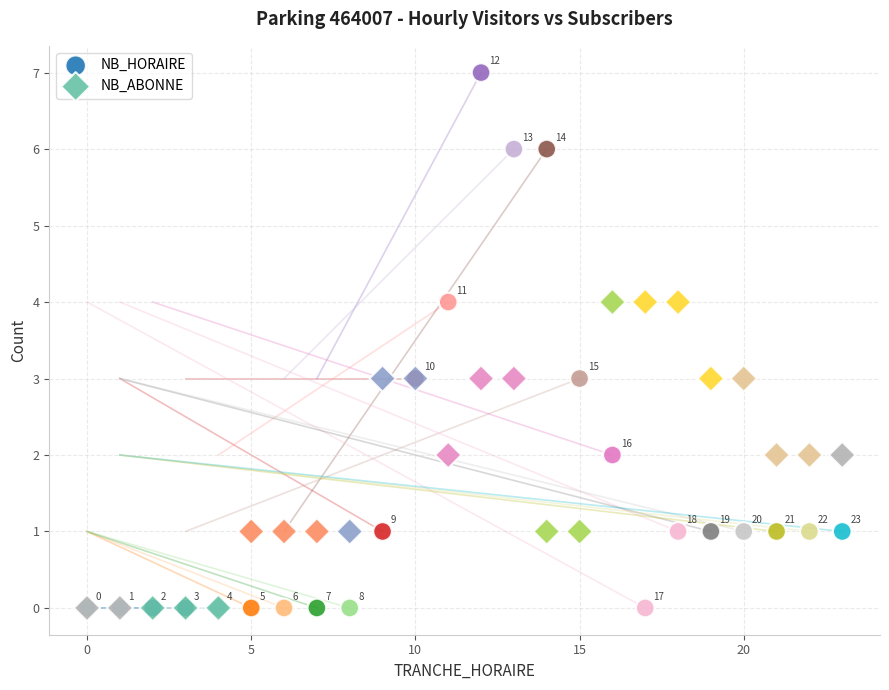

In the NB_HORAIRE series, what Y value is closest to 3?

3